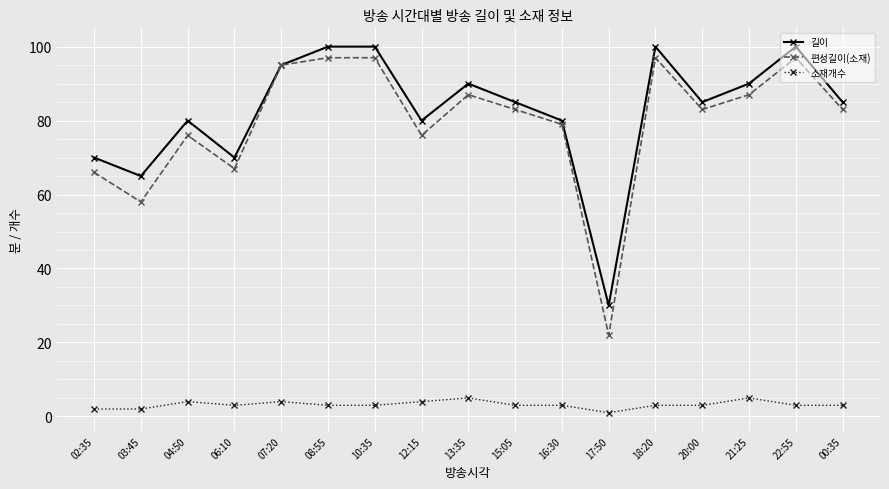

What is the value of the 편성길이(소재) point at the 14th from the left?

83